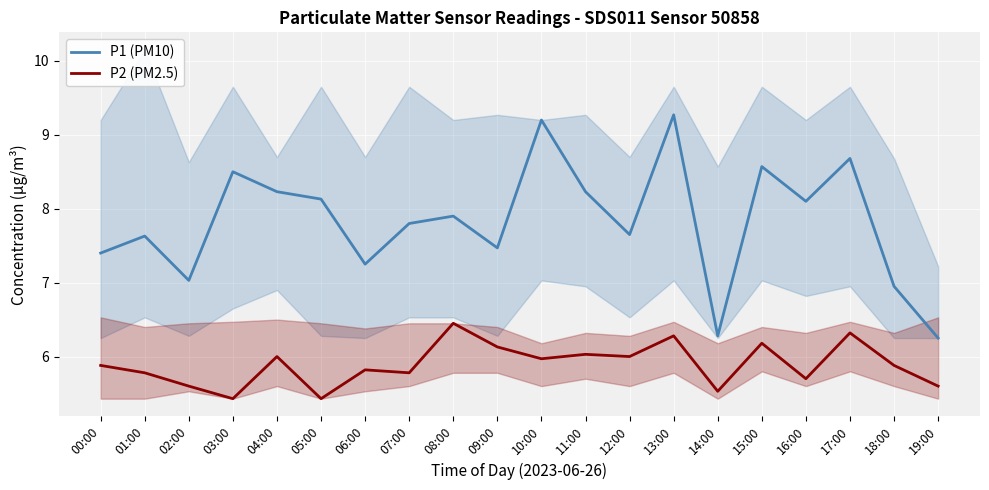

Which category has the highest value in the P1 (PM10) series?

13:00